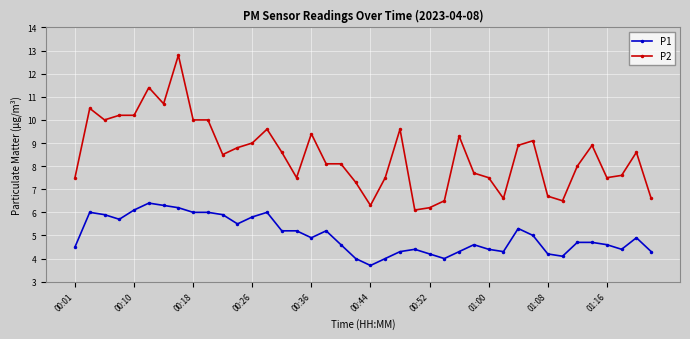

True or false: P1 and P2 intersect in this chart.

False